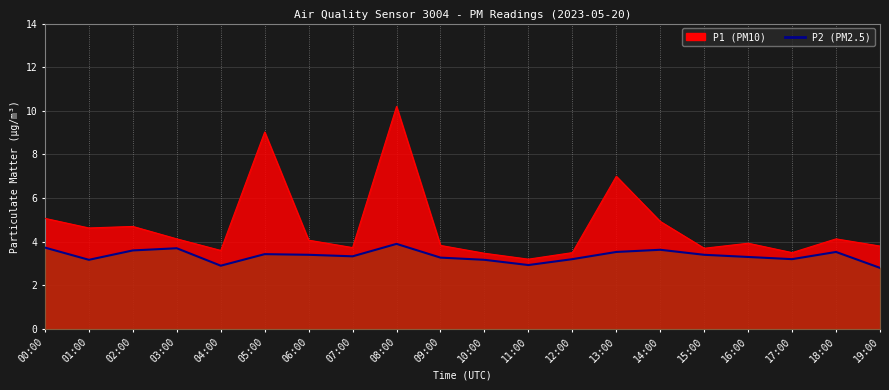

What is the label of the 10th point from the right?

10:00